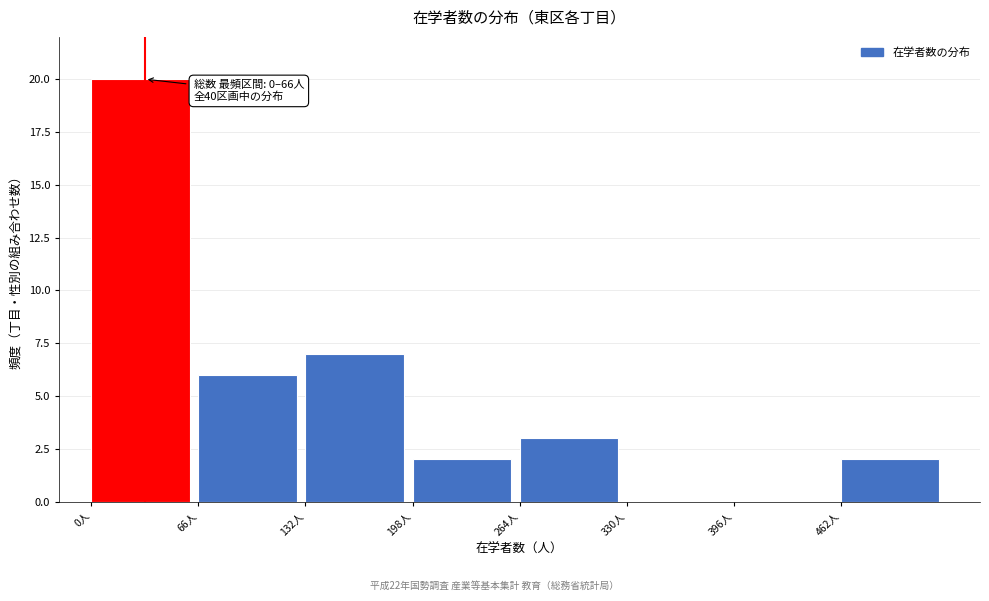

Which range on the x-axis has the tallest bar?

0 to 66